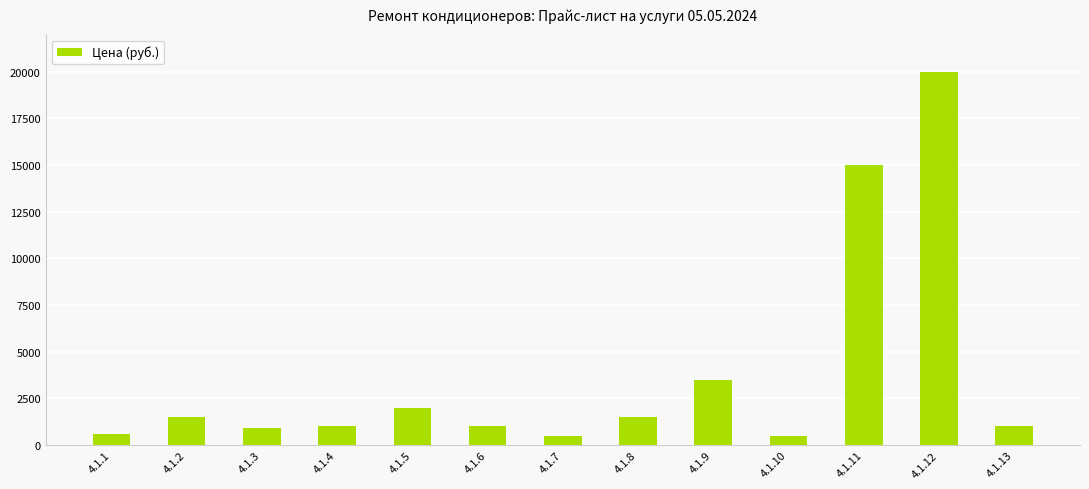

How many values are below 1000?

4